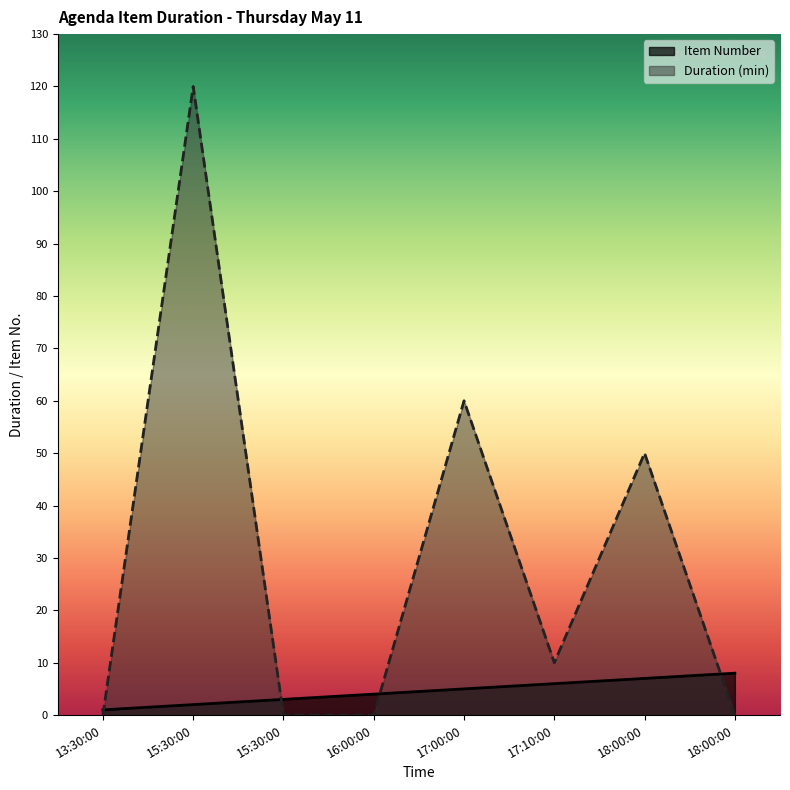

How many times do Duration (min) and Item Number cross each other?

4